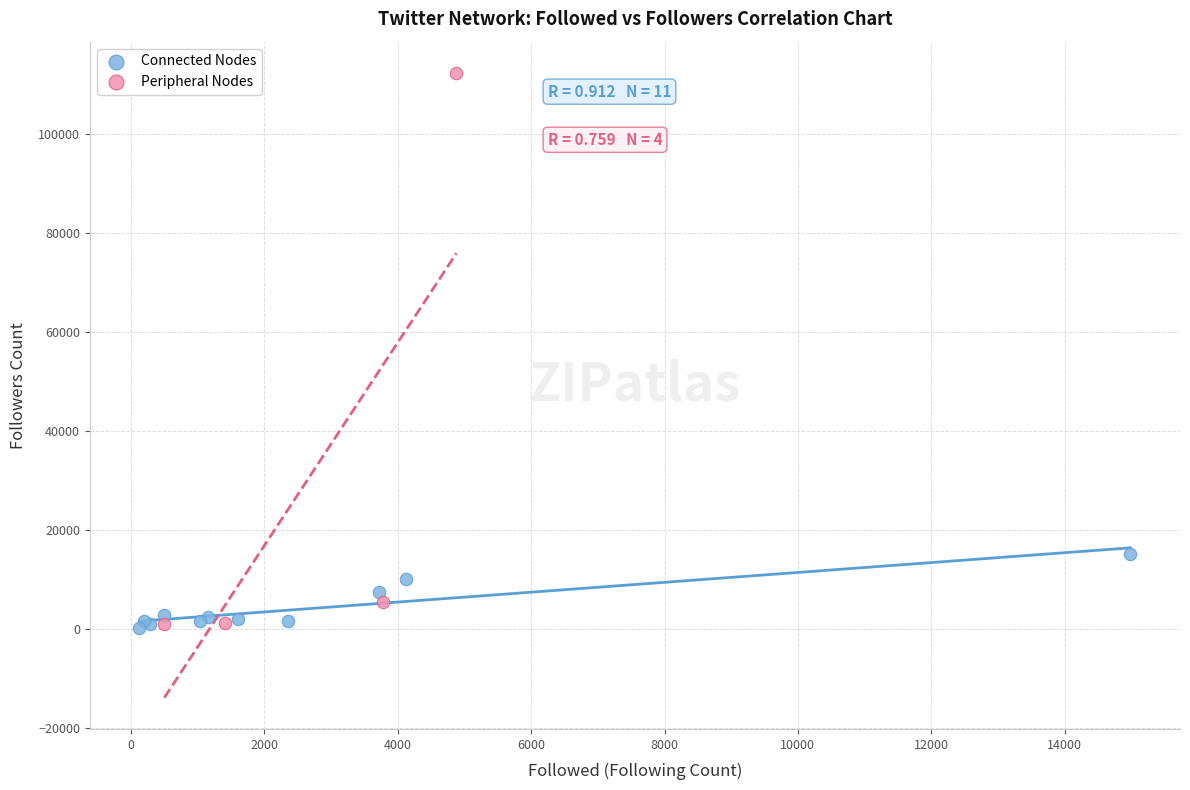

Which series has the widest spread of Y values?

Peripheral Nodes